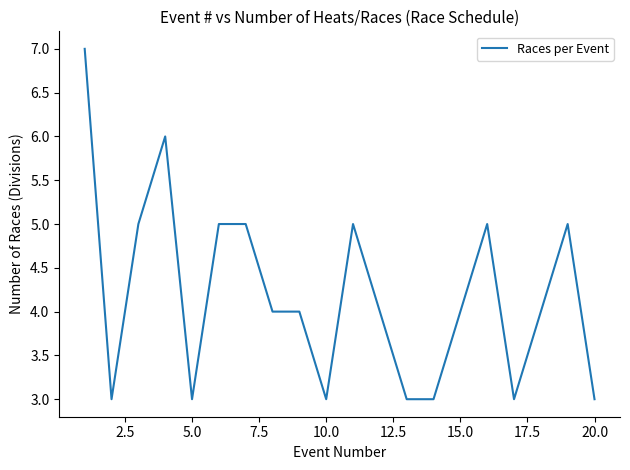

What is the average value?

4